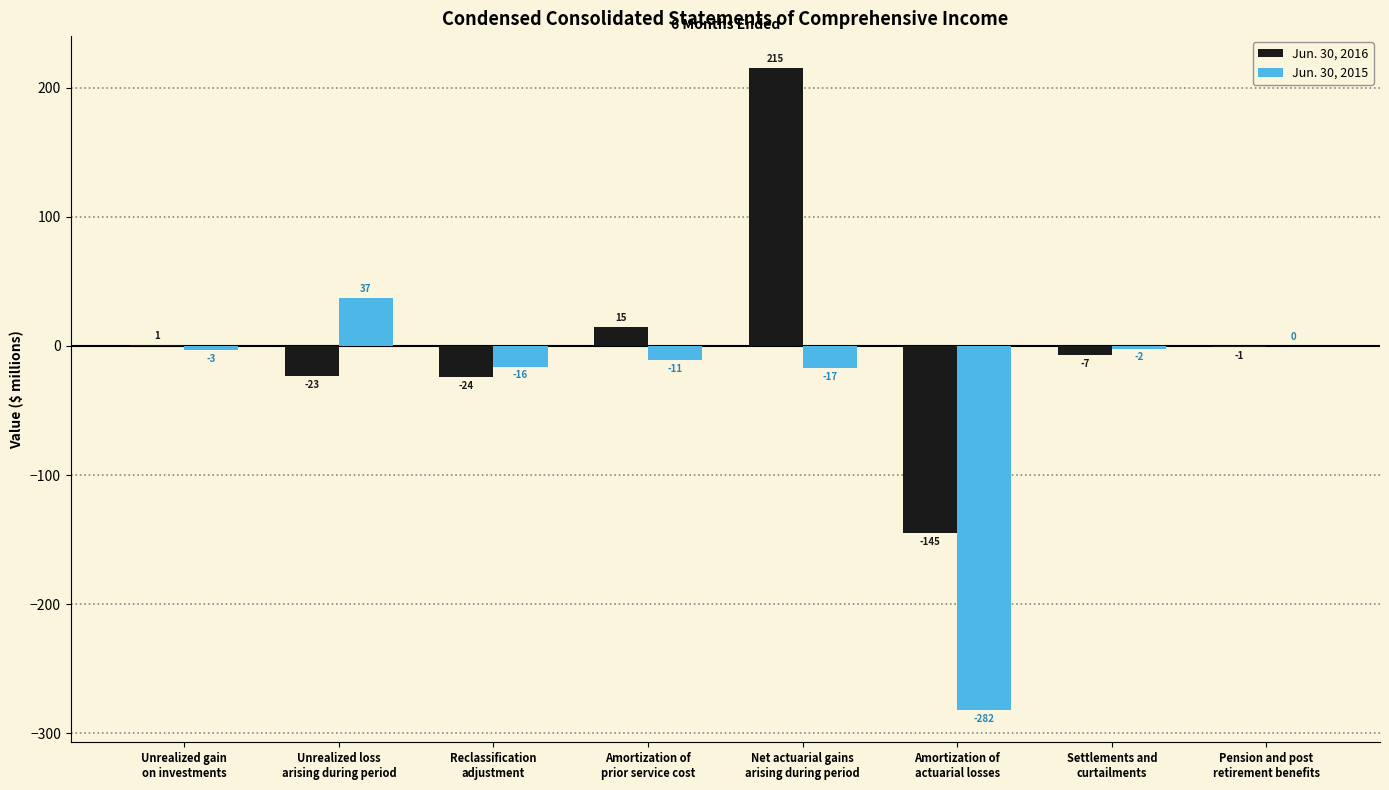

What is the greatest value displayed?

215